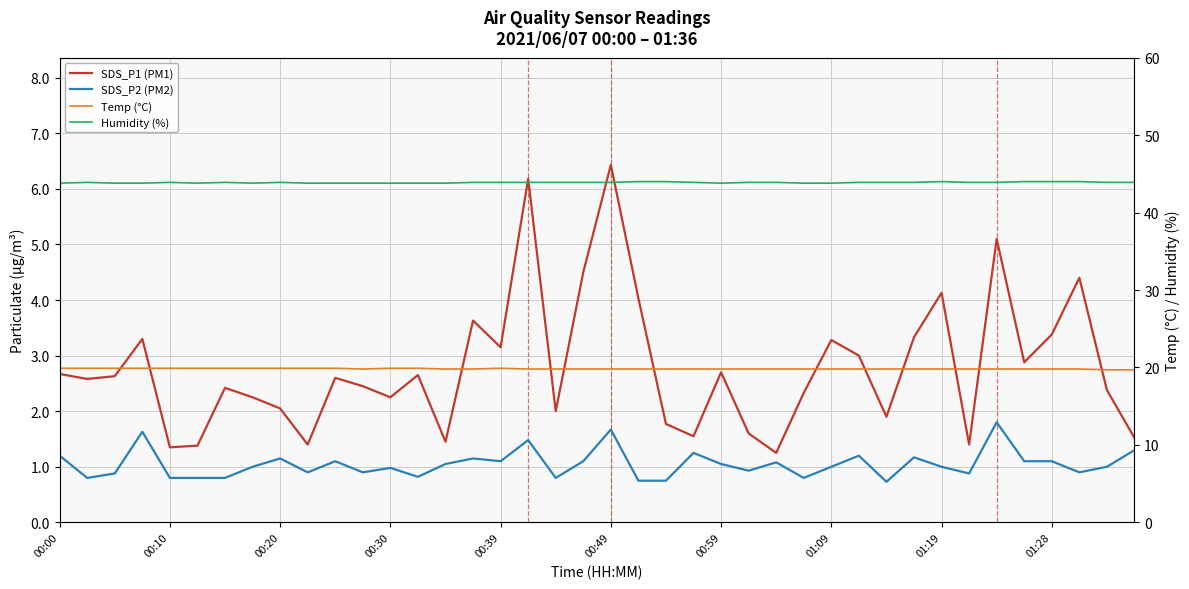

Is it true that Humidity (%) equals 69.2 at 10?

False